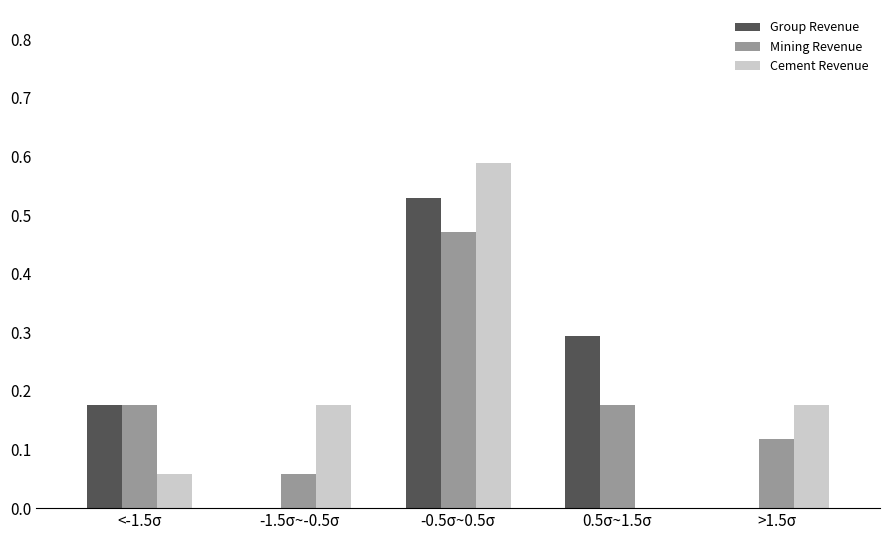

The Mining Revenue series shows 0.3 at <-1.5σ. True or false?

False